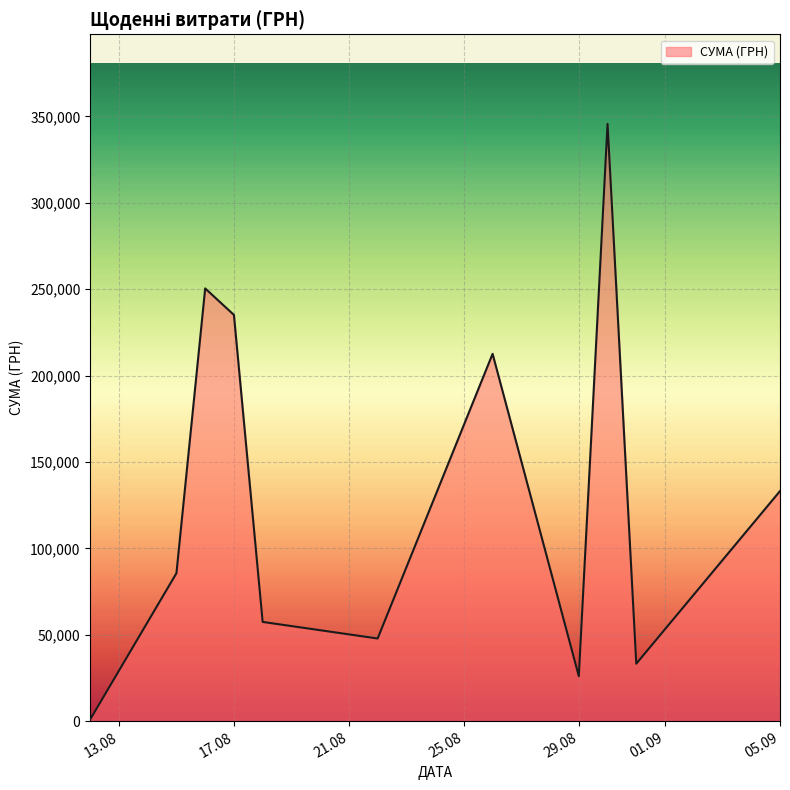

What is the maximum value shown in the chart?

345687.3